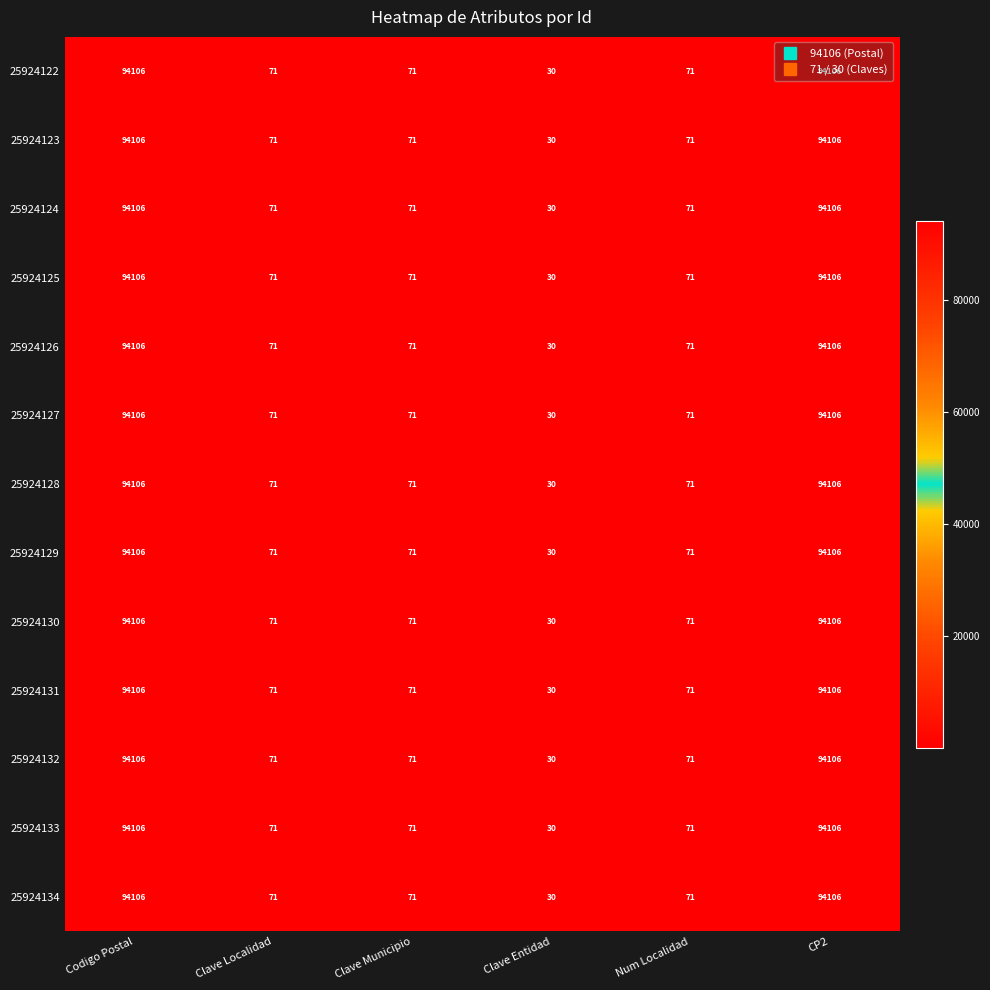

What value does the 25924126 series have at Codigo Postal, to the nearest 50?

94100